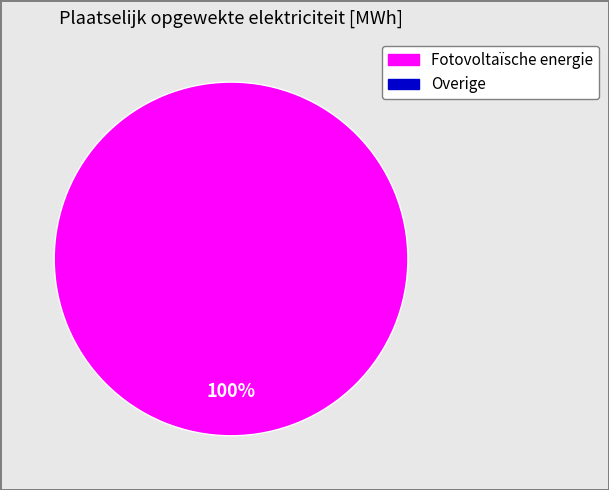

Does any single category account for the majority?

Yes